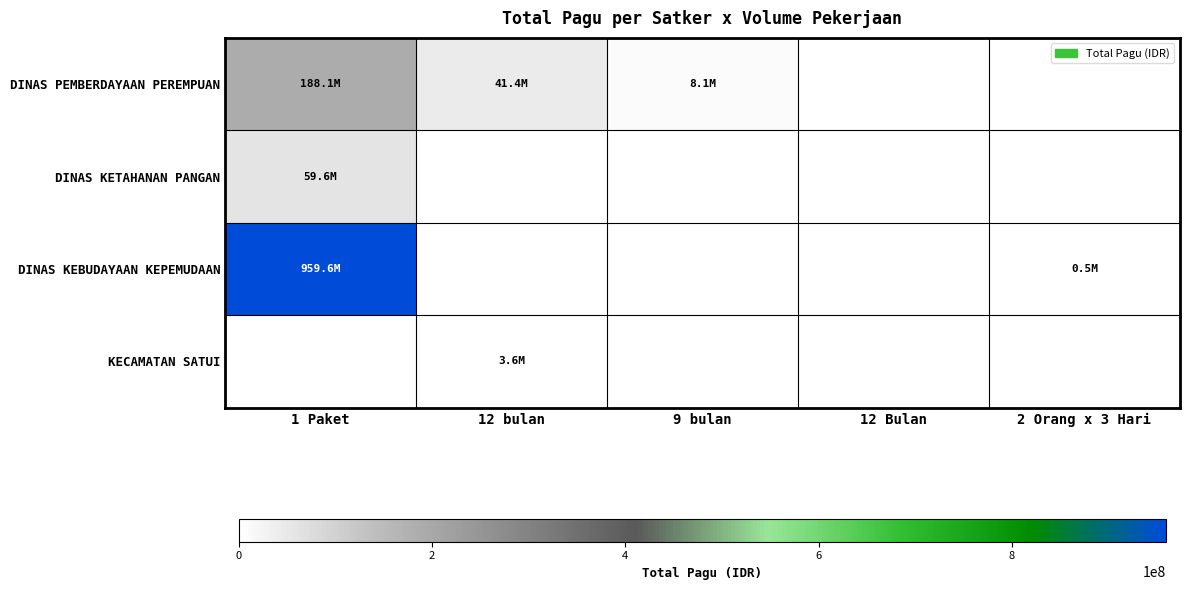

Which series has the widest spread of values?

DINAS KEBUDAYAAN KEPEMUDAAN